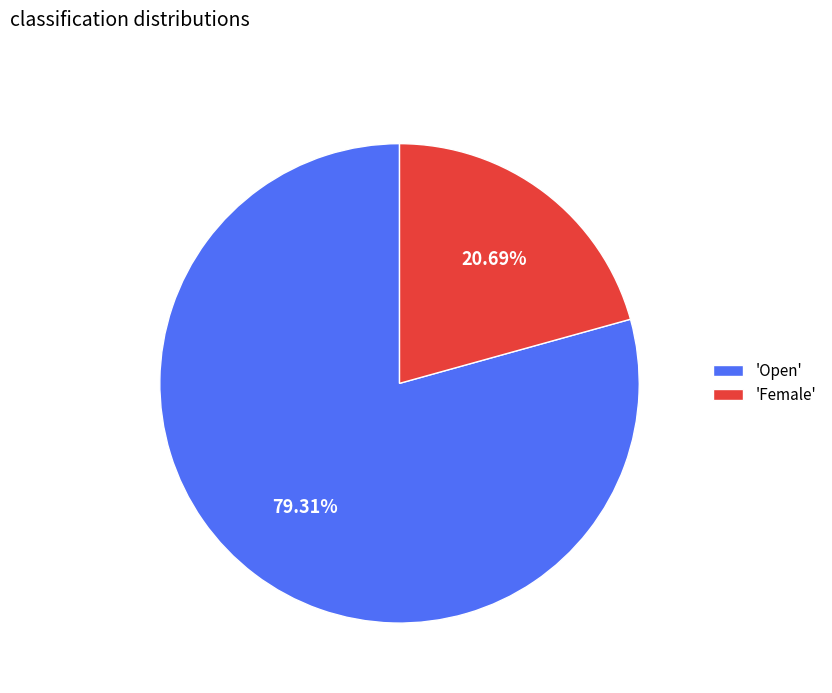

Which category has the smallest portion of the pie?

'Female'